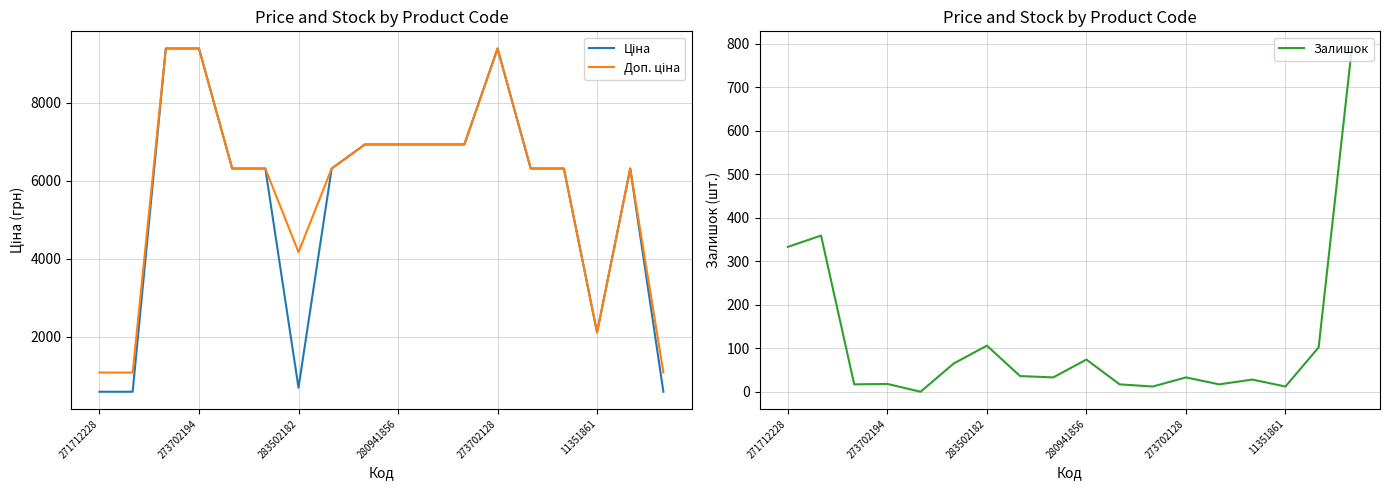

What is the difference between the highest and lowest values at 8?

6892.7